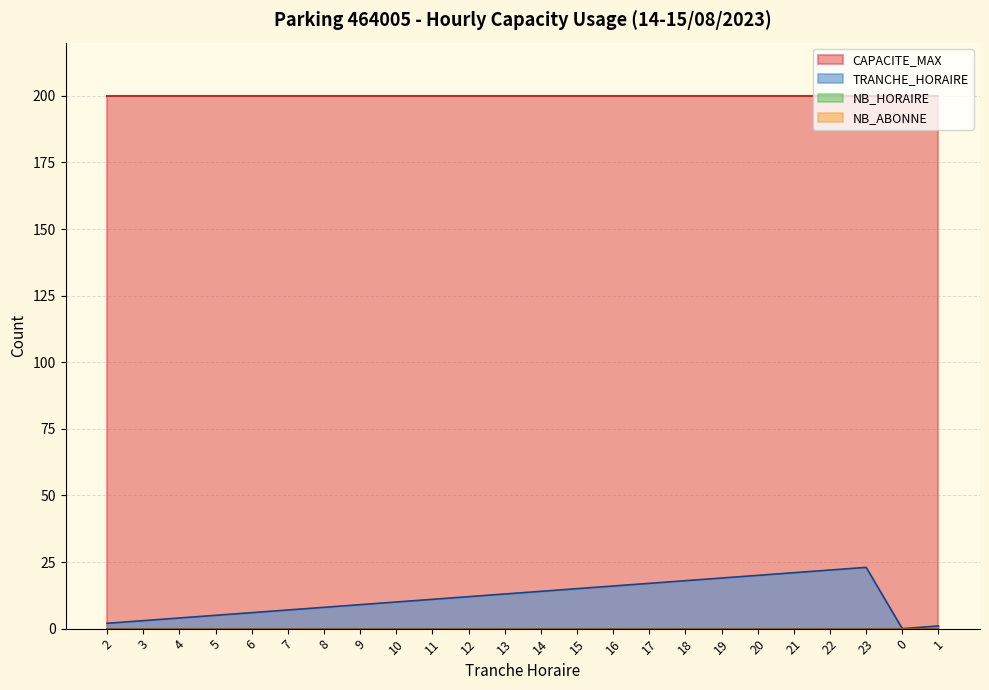

What are all the series names shown in the legend?

TRANCHE_HORAIRE, NB_HORAIRE, NB_ABONNE, CAPACITE_MAX